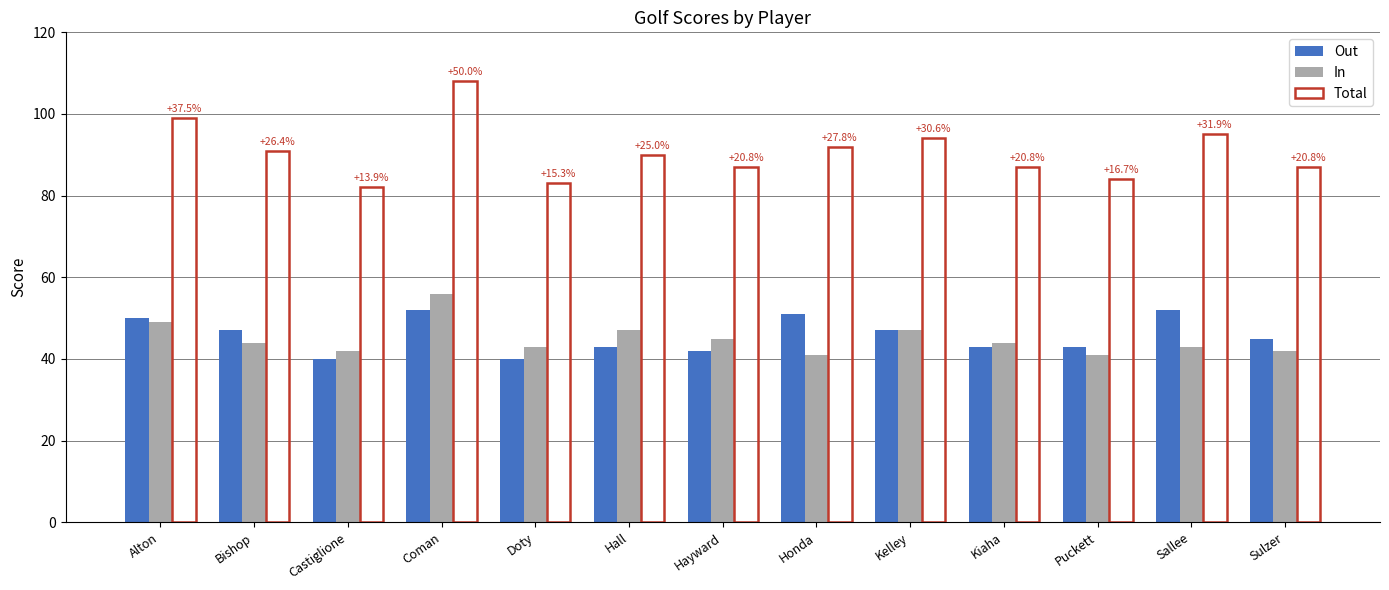

Is it true that Out equals 29 at Kelley?

False